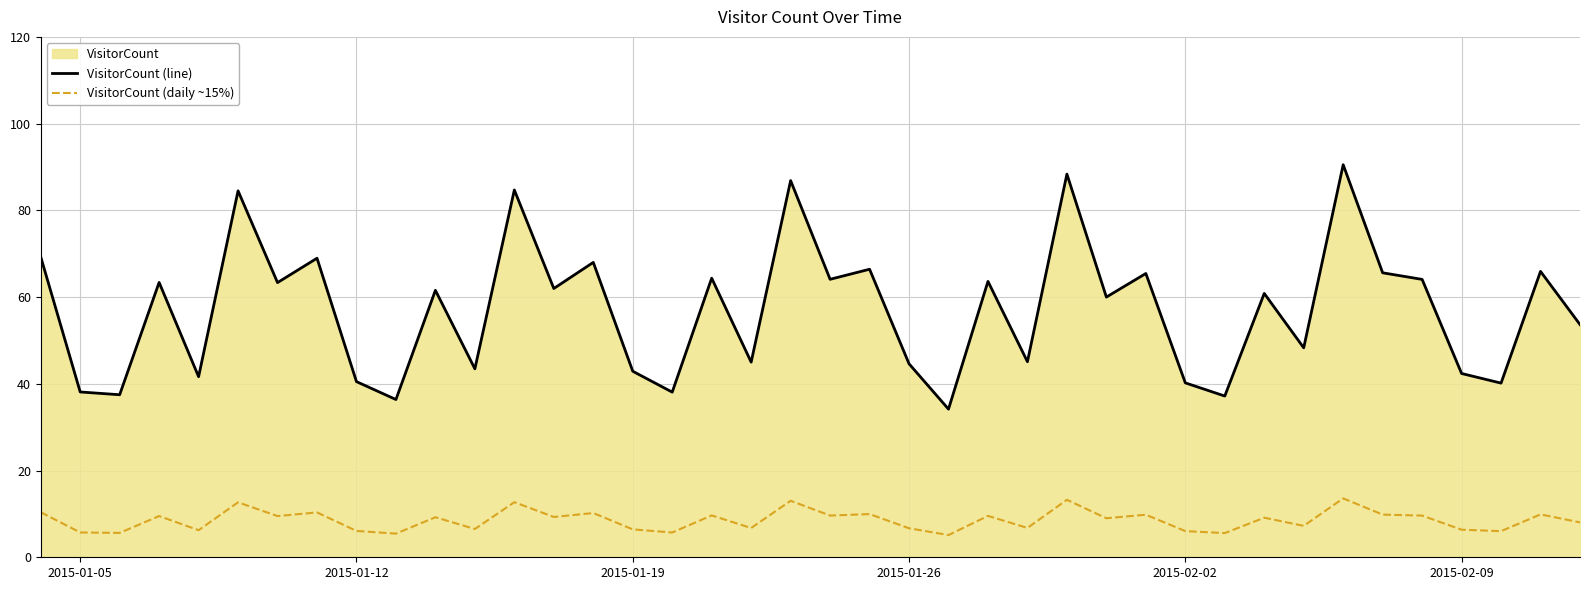

True or false: VisitorCount (daily ~15%) and VisitorCount (line) intersect in this chart.

False